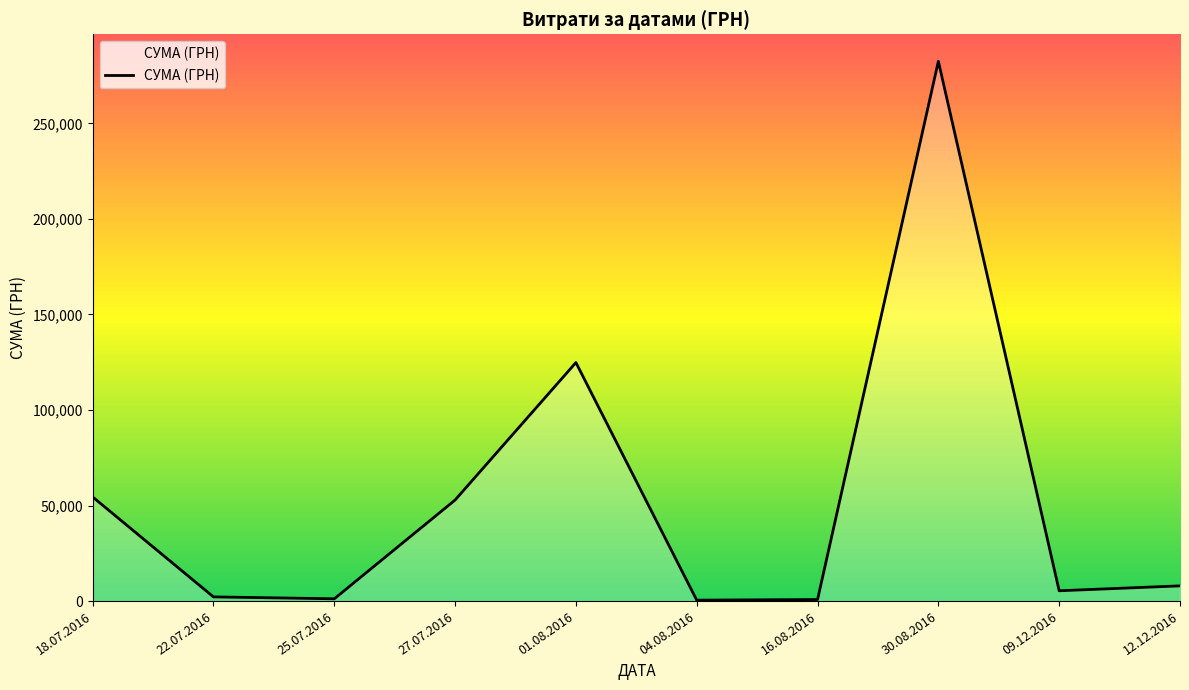

The value at 12.12.2016 is 7960.0. True or false?

True